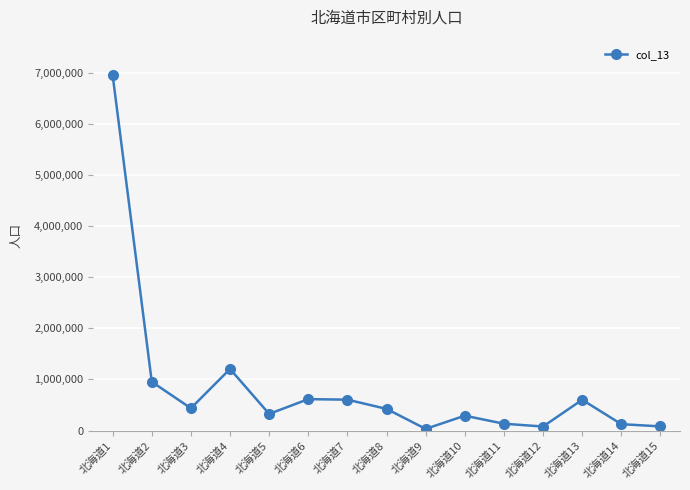

Where does the data first go above 423204?

北海道1